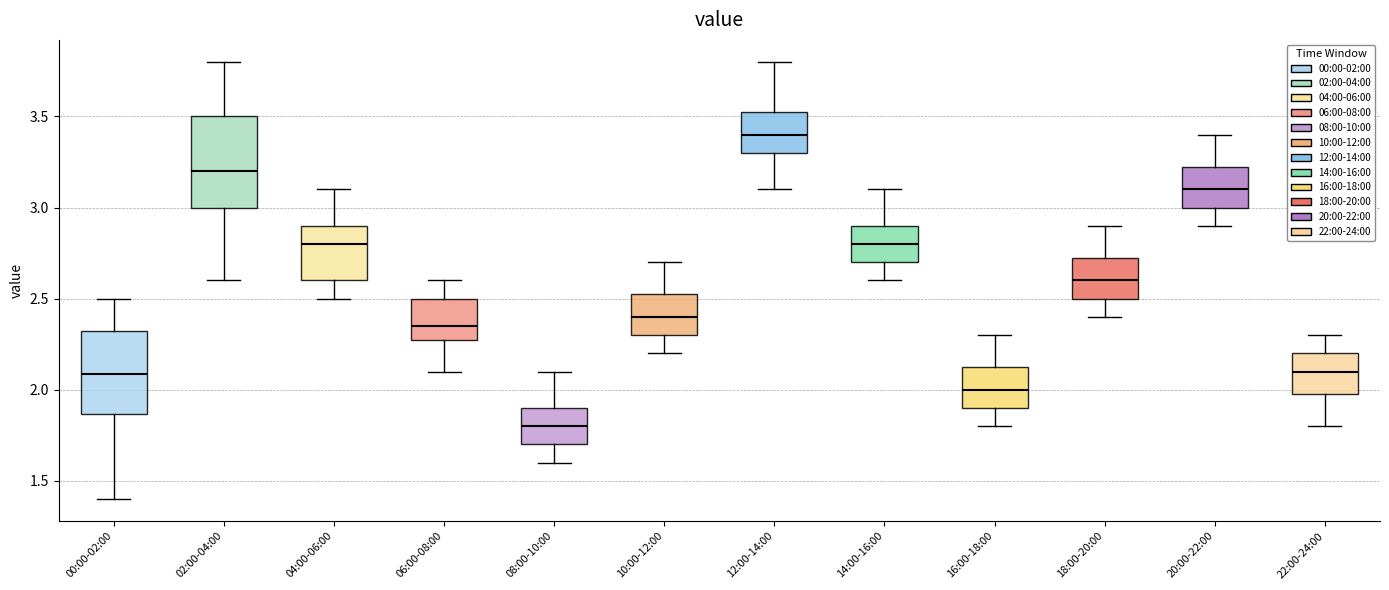

Reading left to right, transcribe this box plot: for each box, give where its median line is, the range the box spans, and where its two whiskers end, as read against the y-axis. The values are not printed on the chart, so give them approximately, as read against the axis.

00:00-02:00: median 2.10, box 1.85 to 2.35, whiskers 1.40 to 2.50
02:00-04:00: median 3.20, box 3.00 to 3.50, whiskers 2.60 to 3.80
04:00-06:00: median 2.80, box 2.60 to 2.90, whiskers 2.50 to 3.10
06:00-08:00: median 2.35, box 2.30 to 2.50, whiskers 2.10 to 2.60
08:00-10:00: median 1.80, box 1.70 to 1.90, whiskers 1.60 to 2.10
10:00-12:00: median 2.40, box 2.30 to 2.55, whiskers 2.20 to 2.70
12:00-14:00: median 3.40, box 3.30 to 3.55, whiskers 3.10 to 3.80
14:00-16:00: median 2.80, box 2.70 to 2.90, whiskers 2.60 to 3.10
16:00-18:00: median 2.00, box 1.90 to 2.15, whiskers 1.80 to 2.30
18:00-20:00: median 2.60, box 2.50 to 2.75, whiskers 2.40 to 2.90
20:00-22:00: median 3.10, box 3.00 to 3.25, whiskers 2.90 to 3.40
22:00-24:00: median 2.10, box 2.00 to 2.20, whiskers 1.80 to 2.30